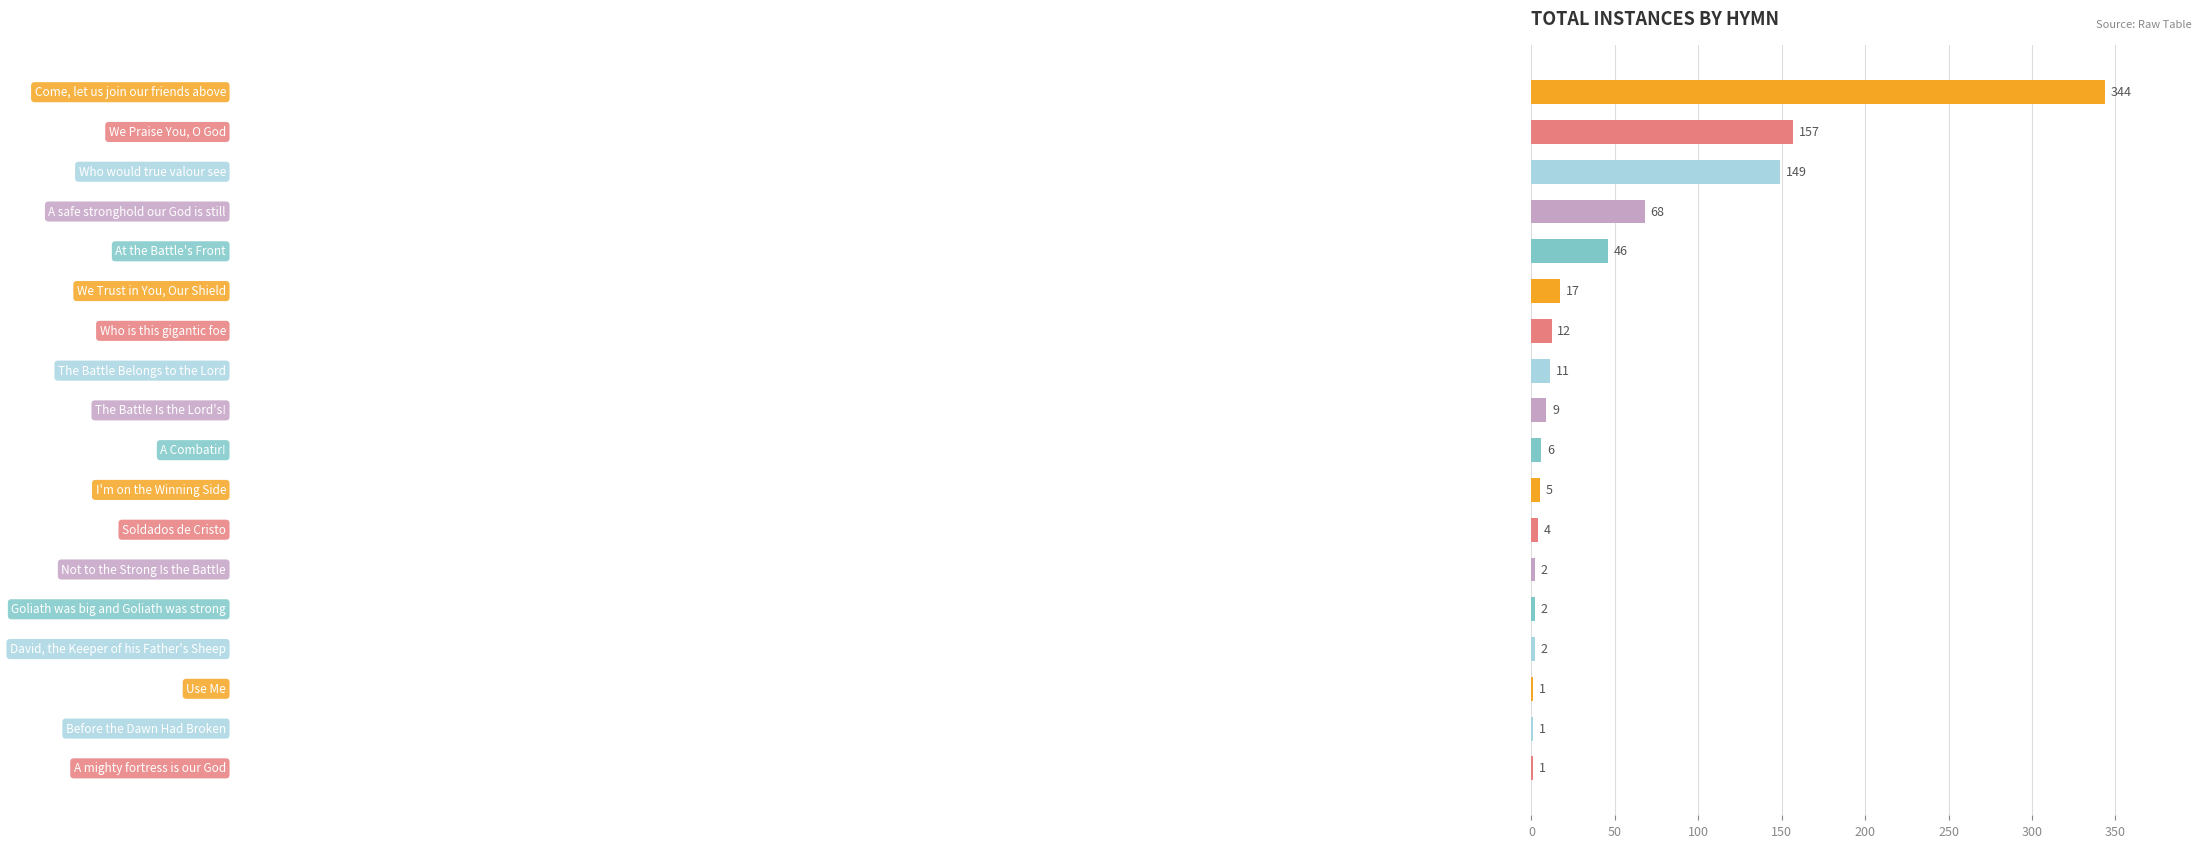

What is the greatest value displayed?

344